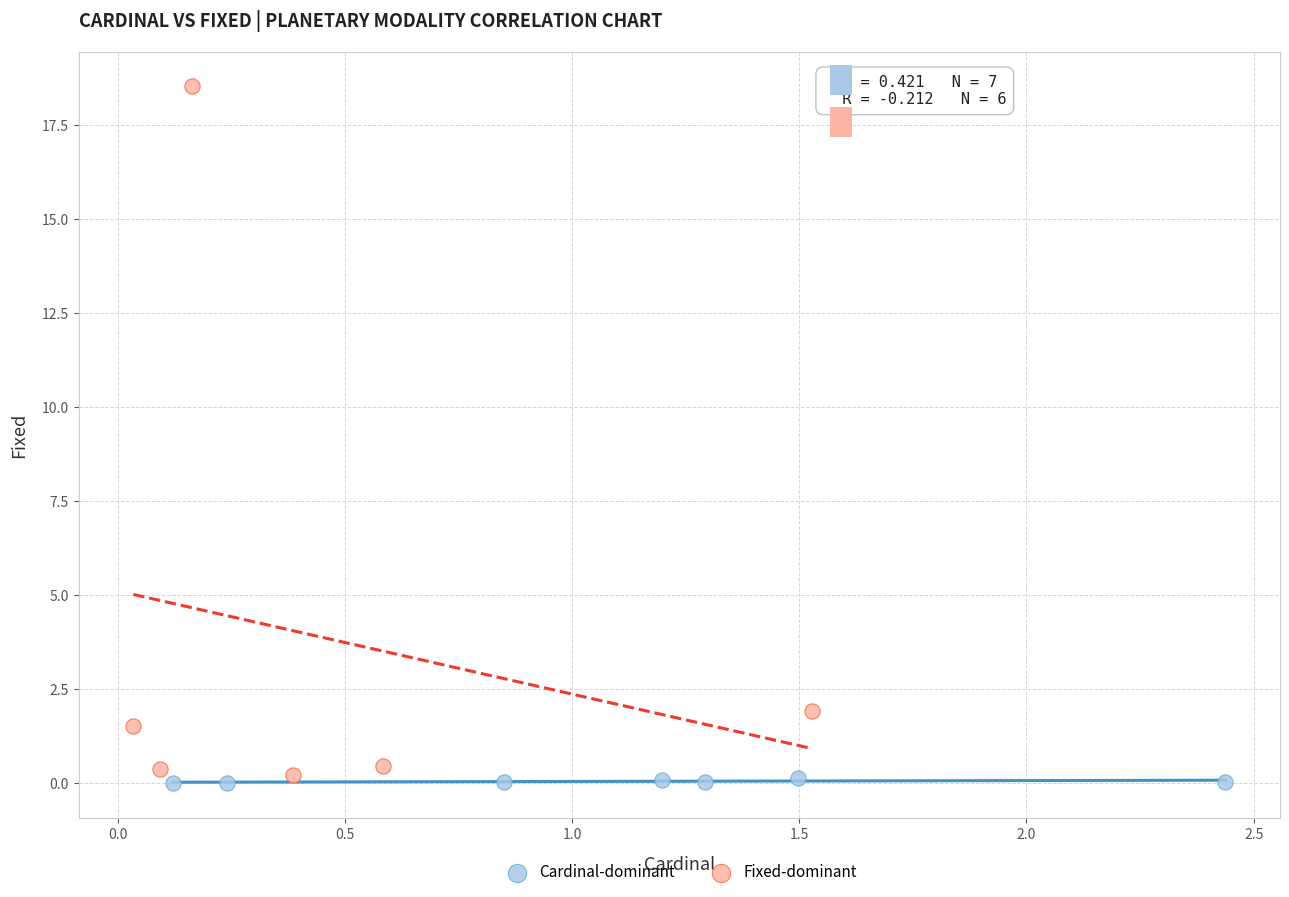

Which series contains the highest Y value?

Fixed-dominant